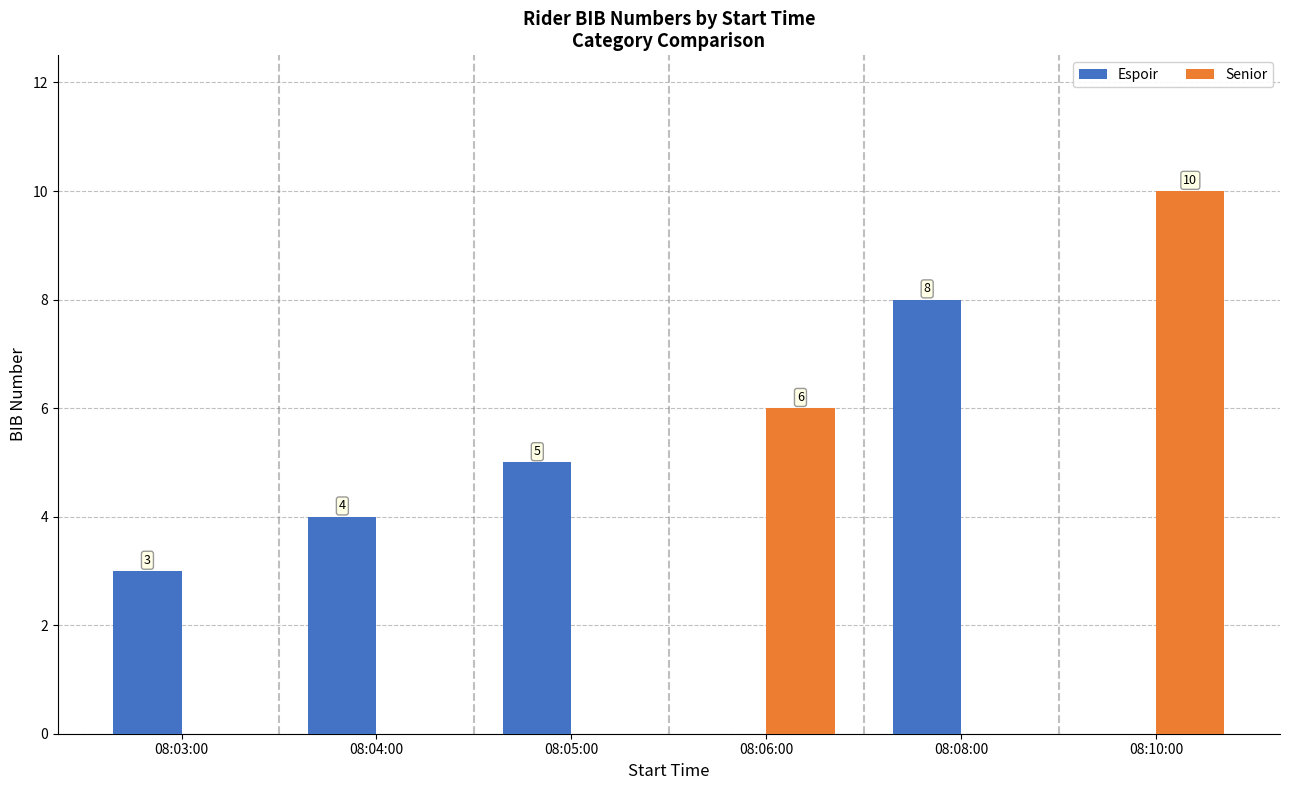

What are all the series names shown in the legend?

Espoir, Senior